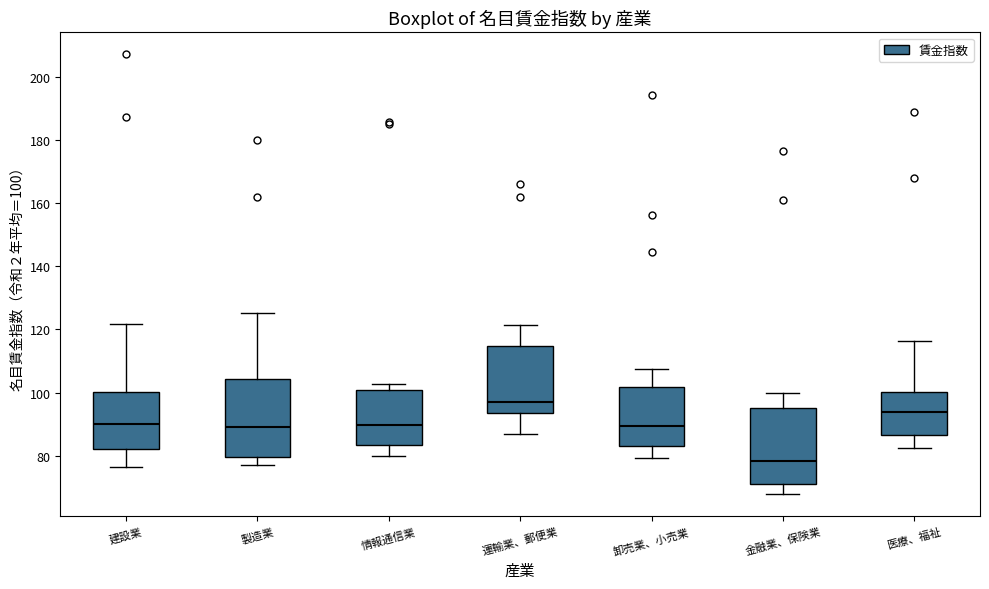

Reading left to right, read every box against the y-axis: the position of its median line, the range the box covers, and the ends of its whiskers. The values are not printed on the chart, so give them approximately, as read against the axis.

建設業: median 90, box 82 to 100, whiskers 76 to 122
製造業: median 90, box 80 to 104, whiskers 78 to 126
情報通信業: median 90, box 84 to 100, whiskers 80 to 102
運輸業、郵便業: median 98, box 94 to 114, whiskers 86 to 122
卸売業、小売業: median 90, box 82 to 102, whiskers 80 to 108
金融業、保険業: median 78, box 70 to 96, whiskers 68 to 100
医療、福祉: median 94, box 86 to 100, whiskers 82 to 116